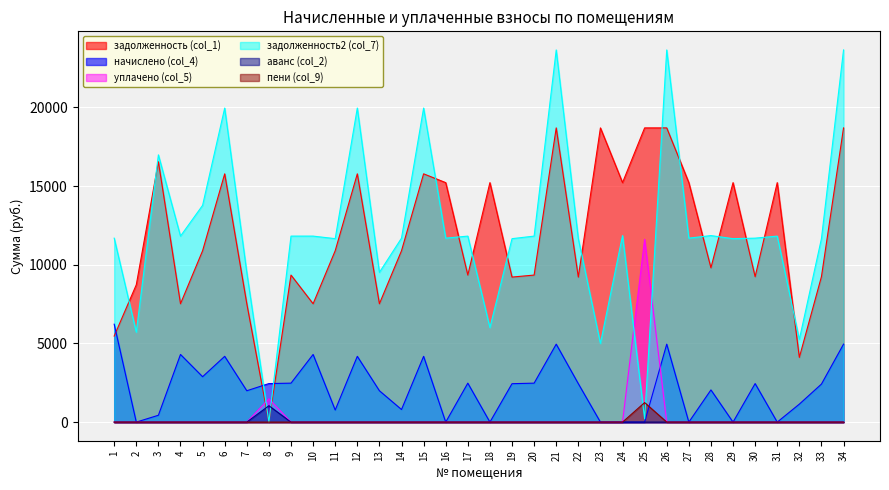

How many categories are shown in the chart?

34